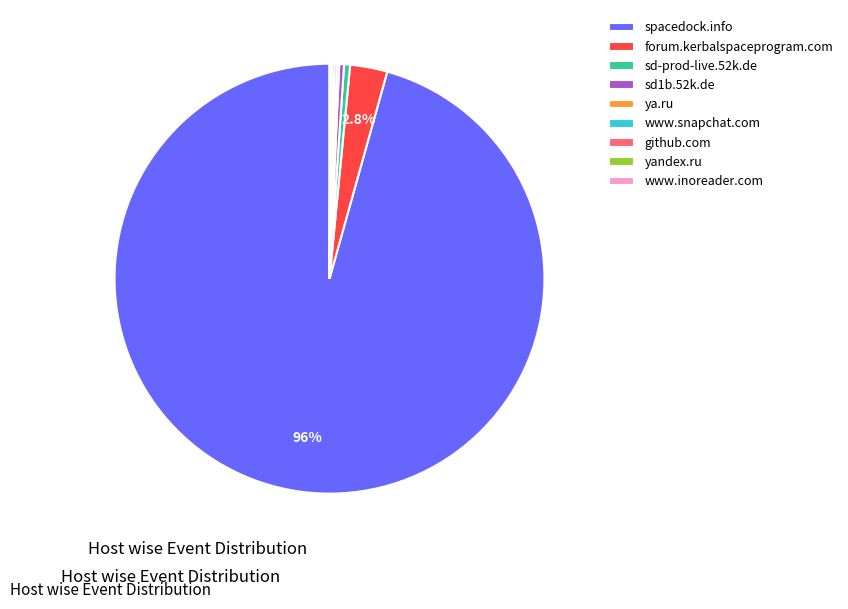

What is the largest slice in the pie chart?

spacedock.info